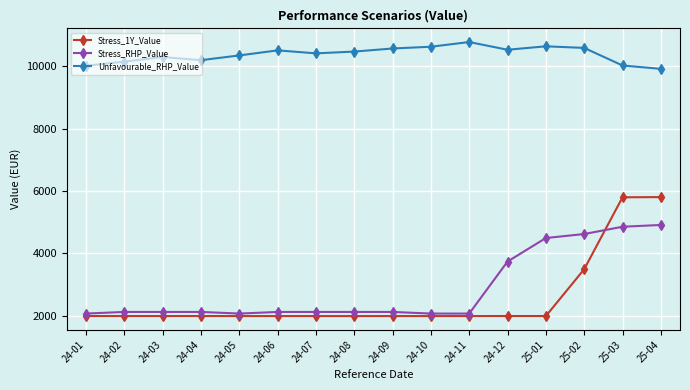

True or false: Stress_RHP_Value and Unfavourable_RHP_Value cross at least once.

False